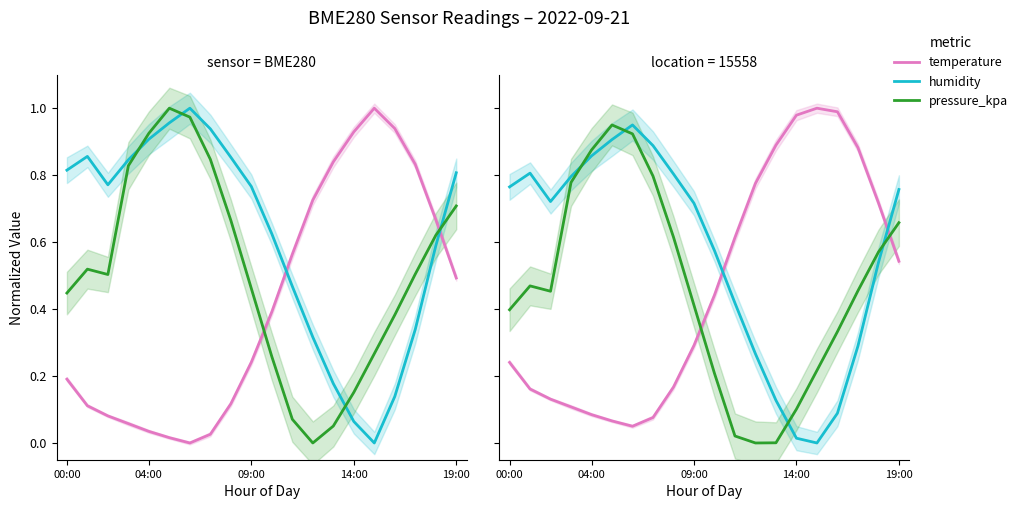

How many times do pressure_kpa and temperature cross each other?

2